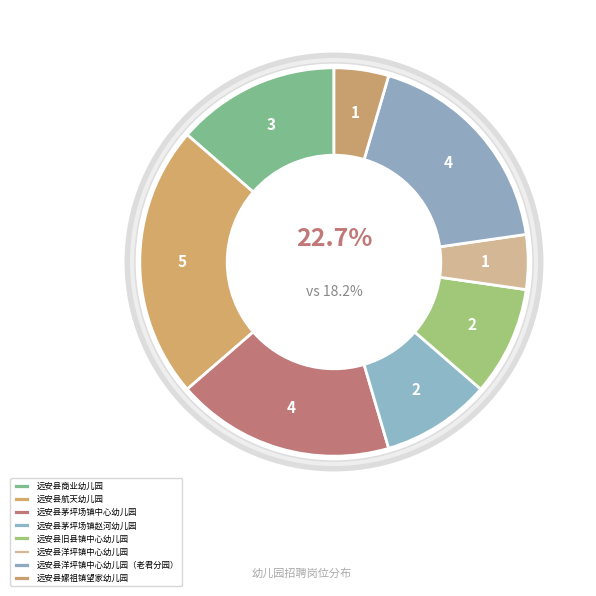

Is it true that 远安县洋坪镇中心幼儿园（老君分园） is 6% of the pie?

False